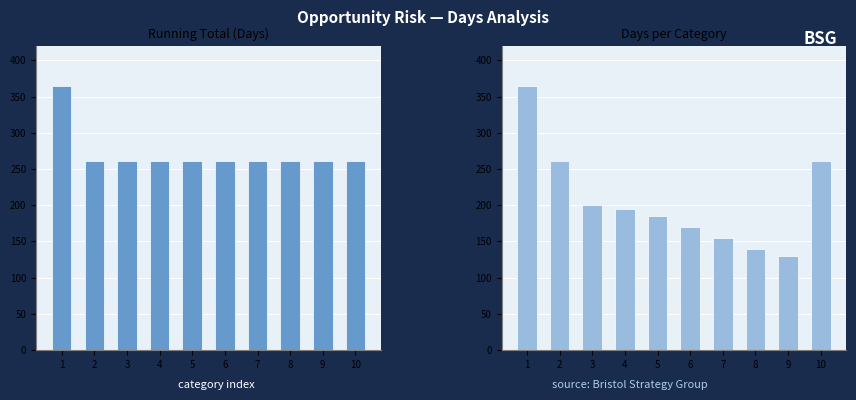

At 10, list the series in order from largest to smallest.

Running Total (Days), Days Removed